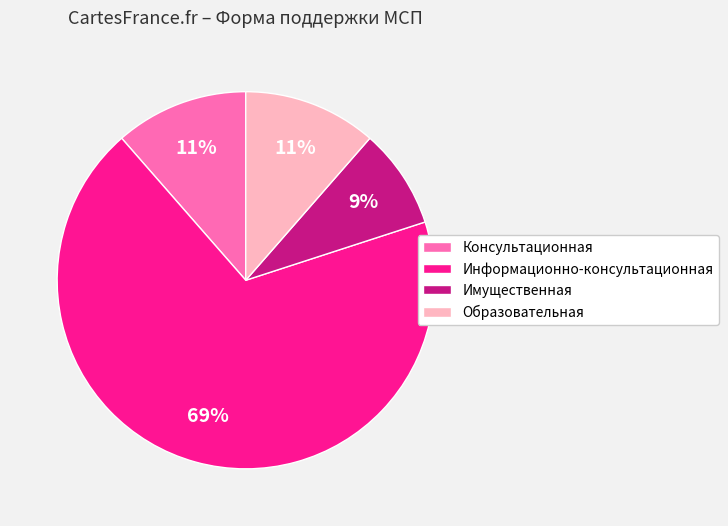

To the nearest percent, what is the difference between the largest and smallest slice percentages?

60%